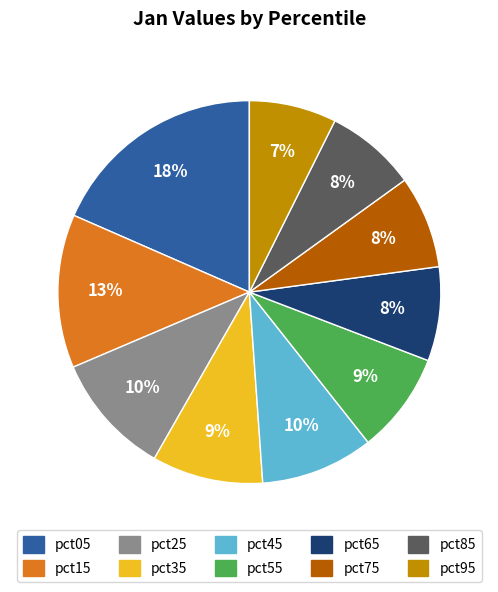

Count the number of slices in the pie.

10